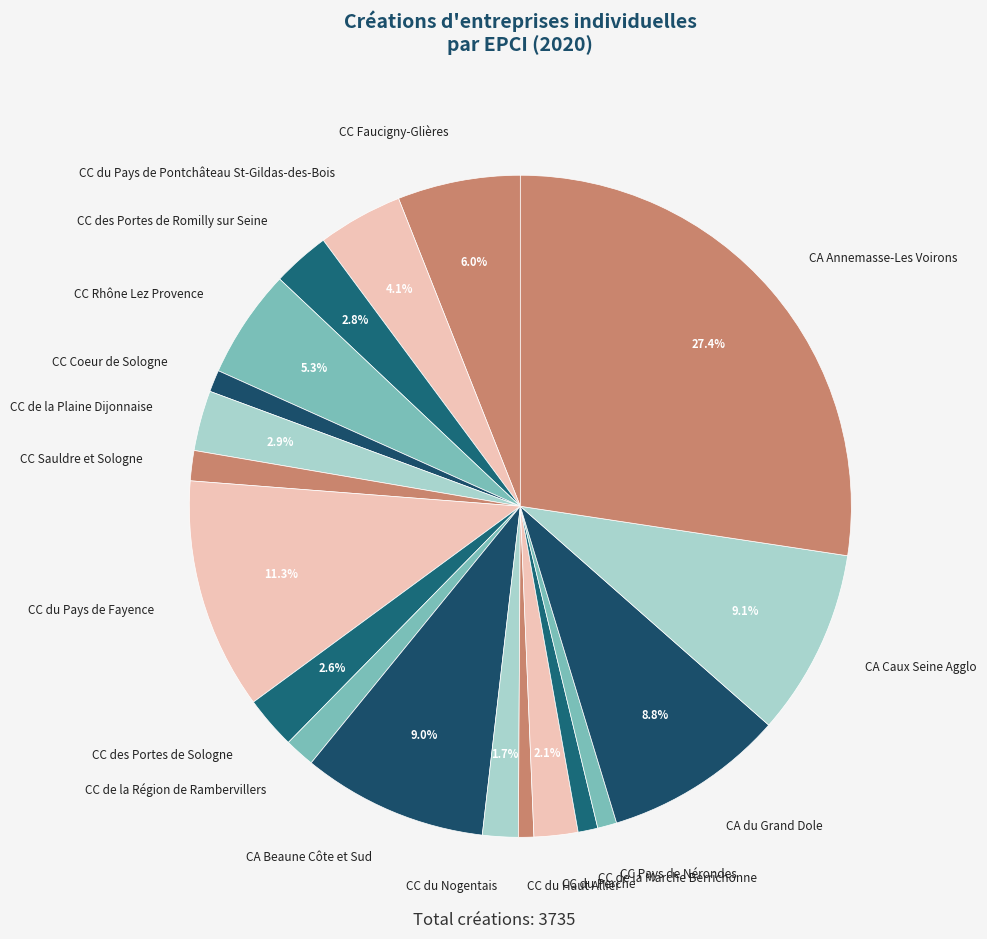

To the nearest percent, what percentage of the pie is CA Annemasse-Les Voirons?

27%